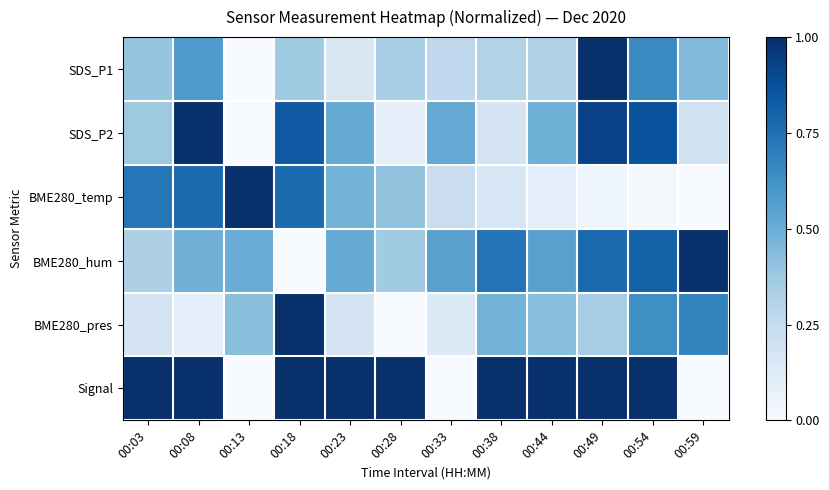

Which series has the largest total across all categories?

Signal